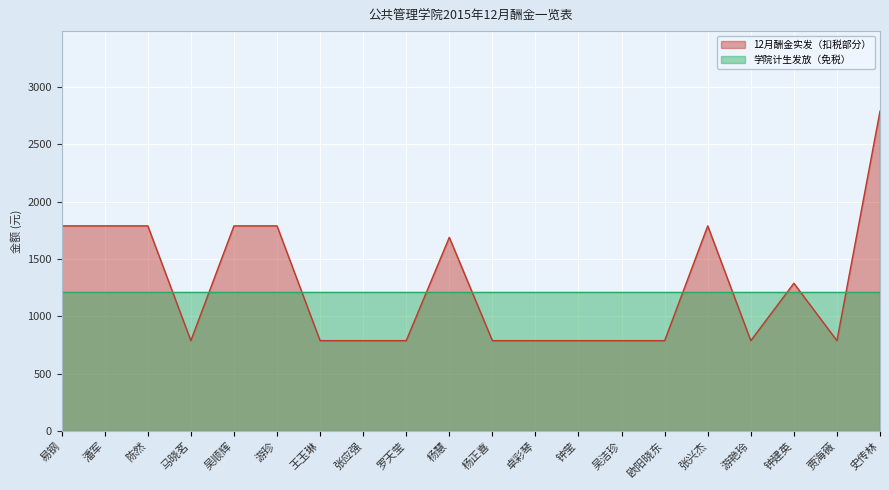

What is the label of the 5th point from the left?

吴顺辉